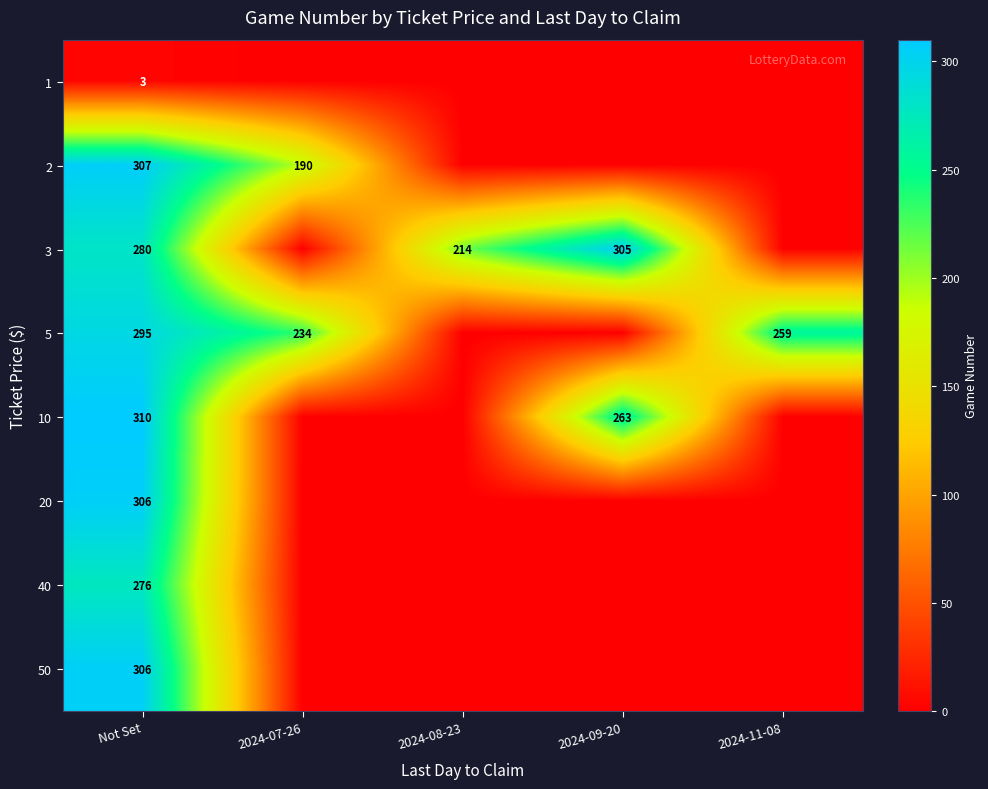

What is the total value across all series at Not Set?

2083